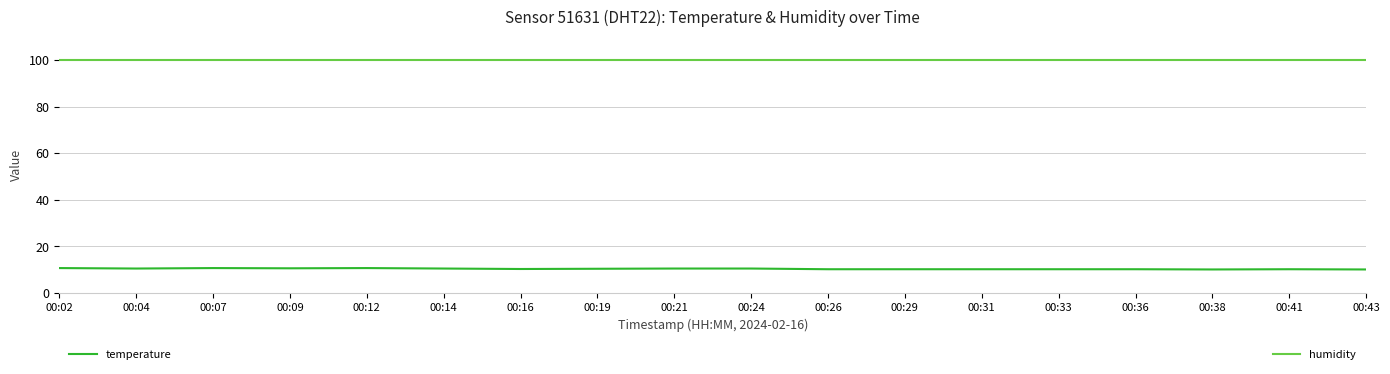

What is the minimum value shown in the chart?

10.0